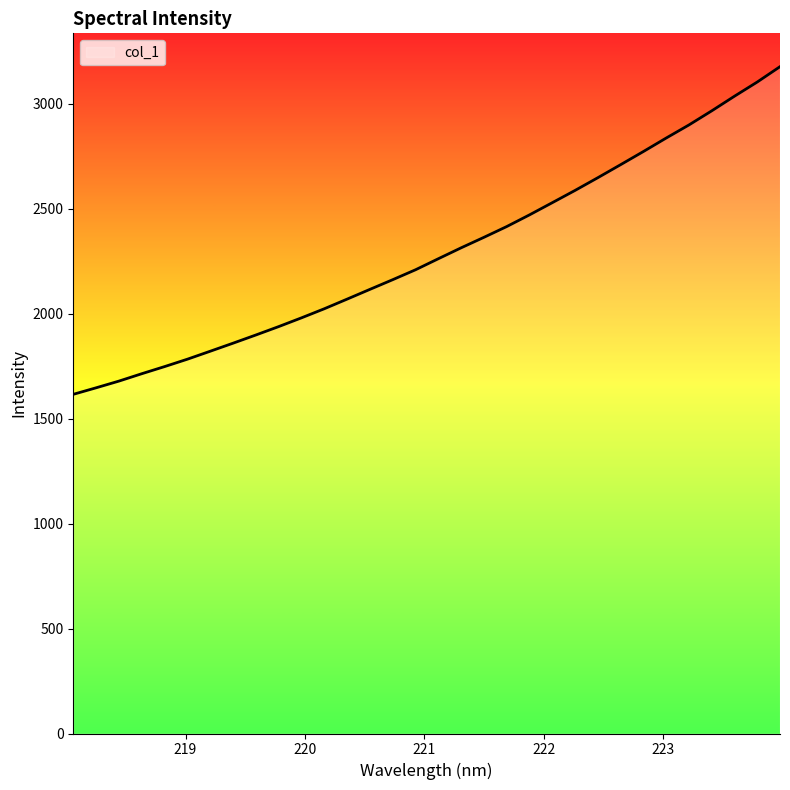

How many lines are shown in the chart?

1